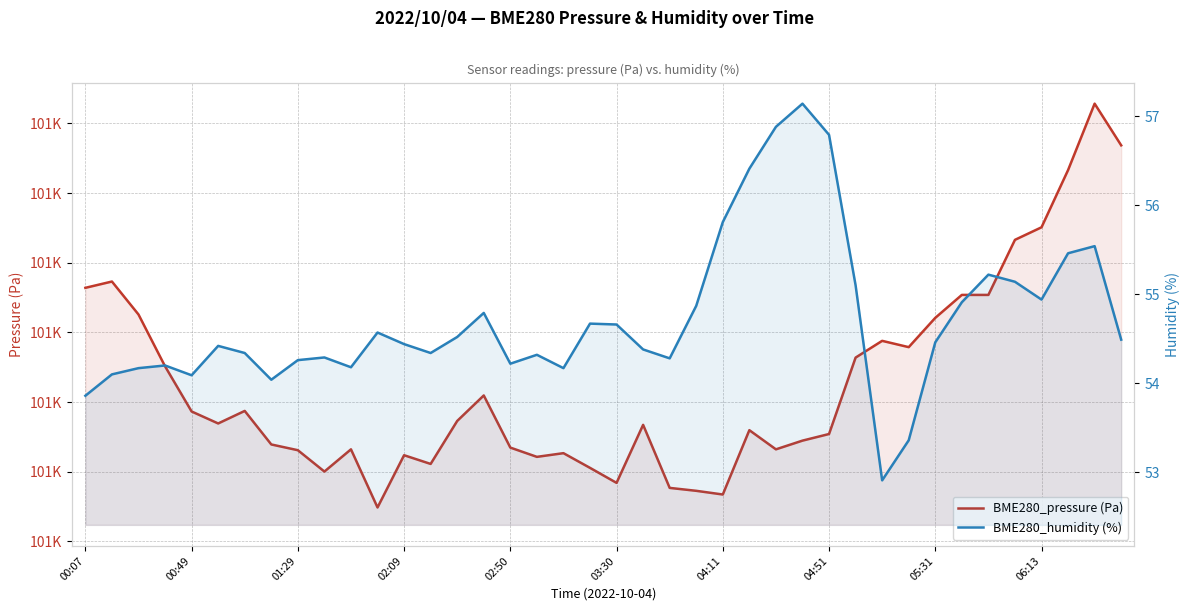

Rank the series at 26 from highest to lowest value.

BME280_pressure (Pa), BME280_humidity (%)